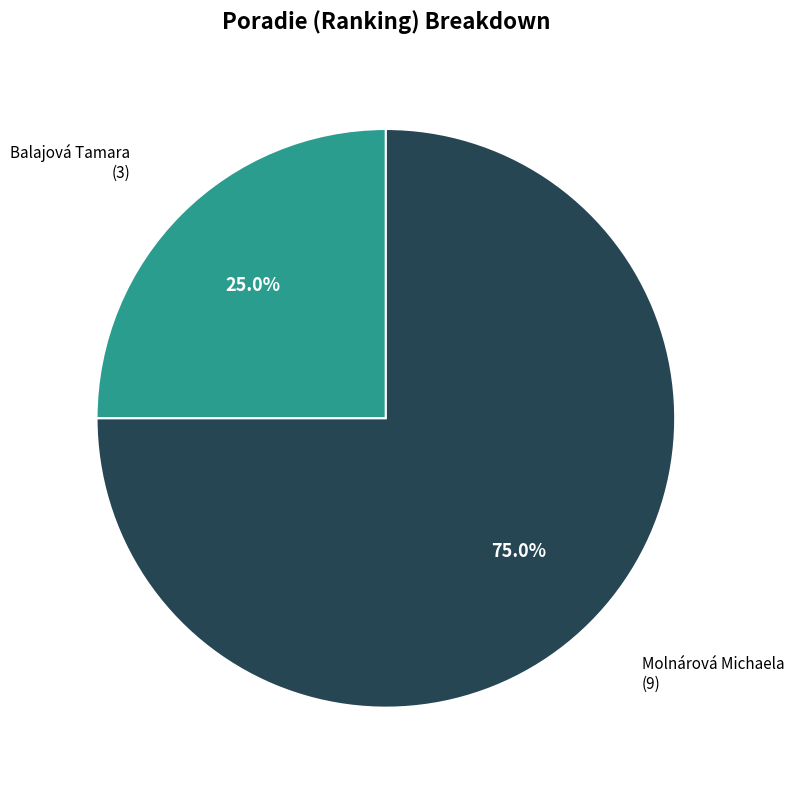

Is there any slice that represents more than half of the pie?

Yes